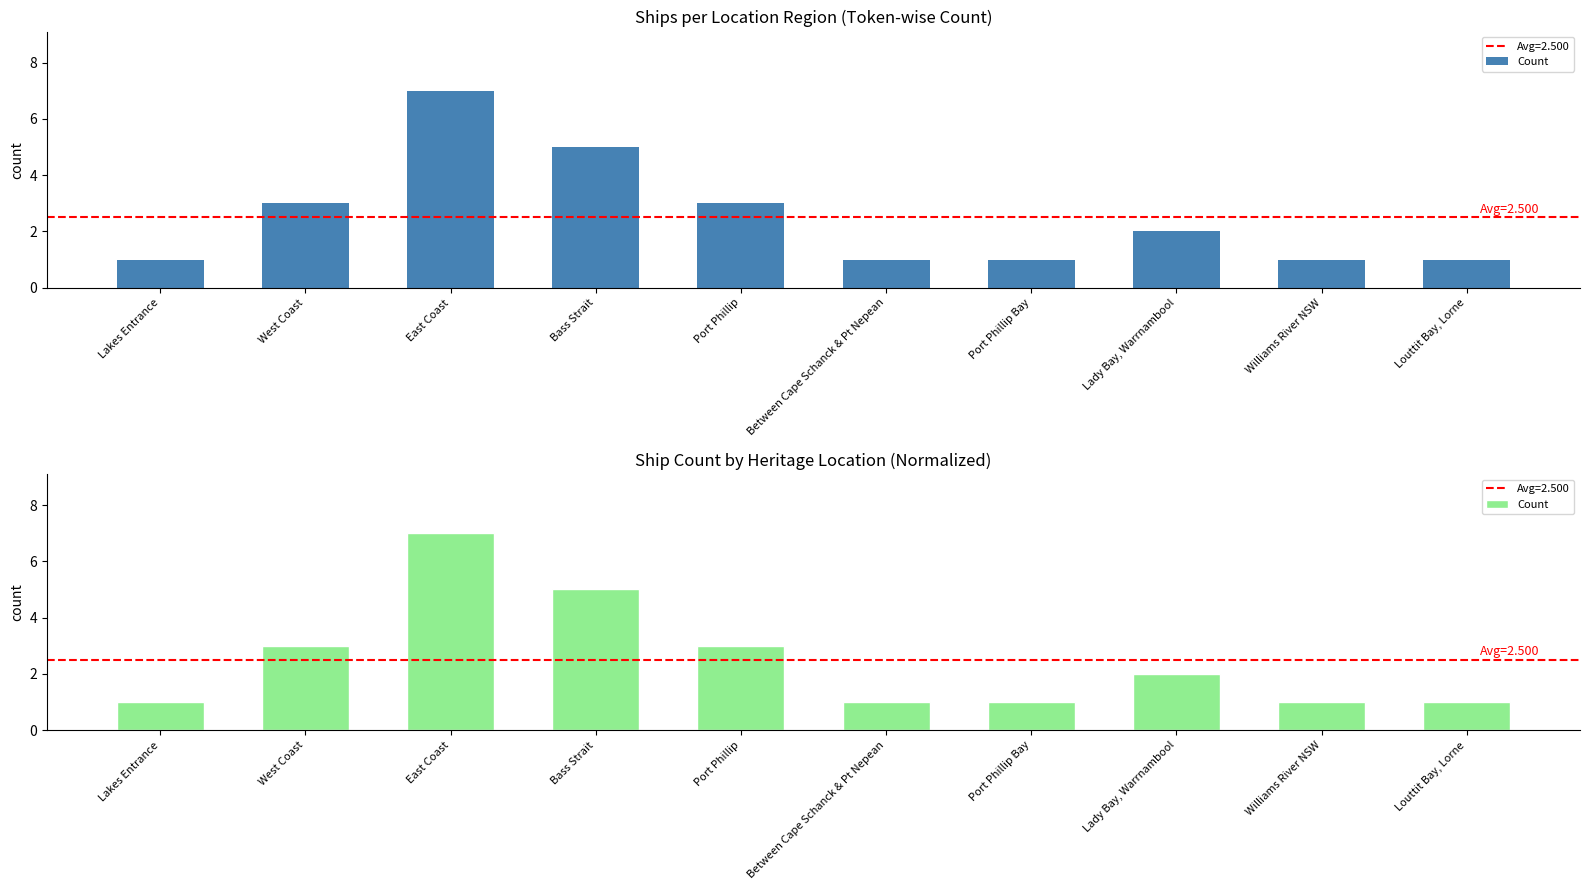

Reading left to right, list all the values displayed in this chart.

1	3	7	5	3	1	1	2	1	1